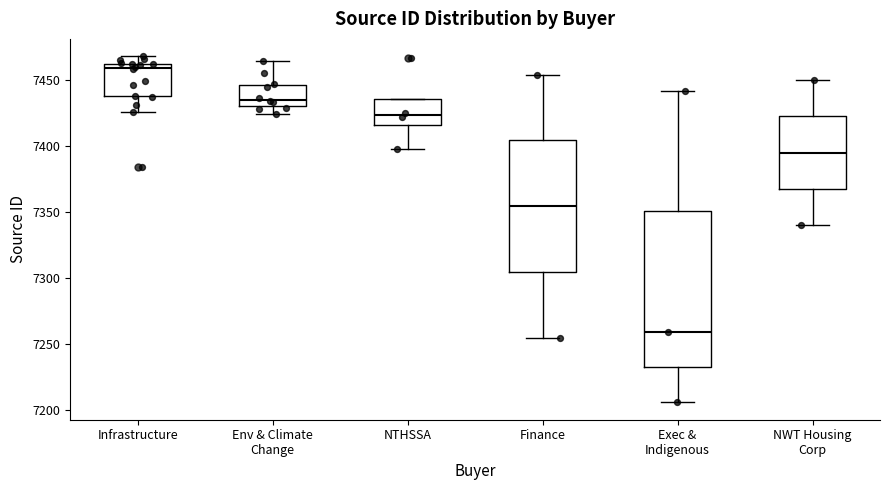

Where is the lower edge of the box for Env & Climate Change on the y-axis? The values are not printed on the chart, so give them approximately, as read against the axis.

7430